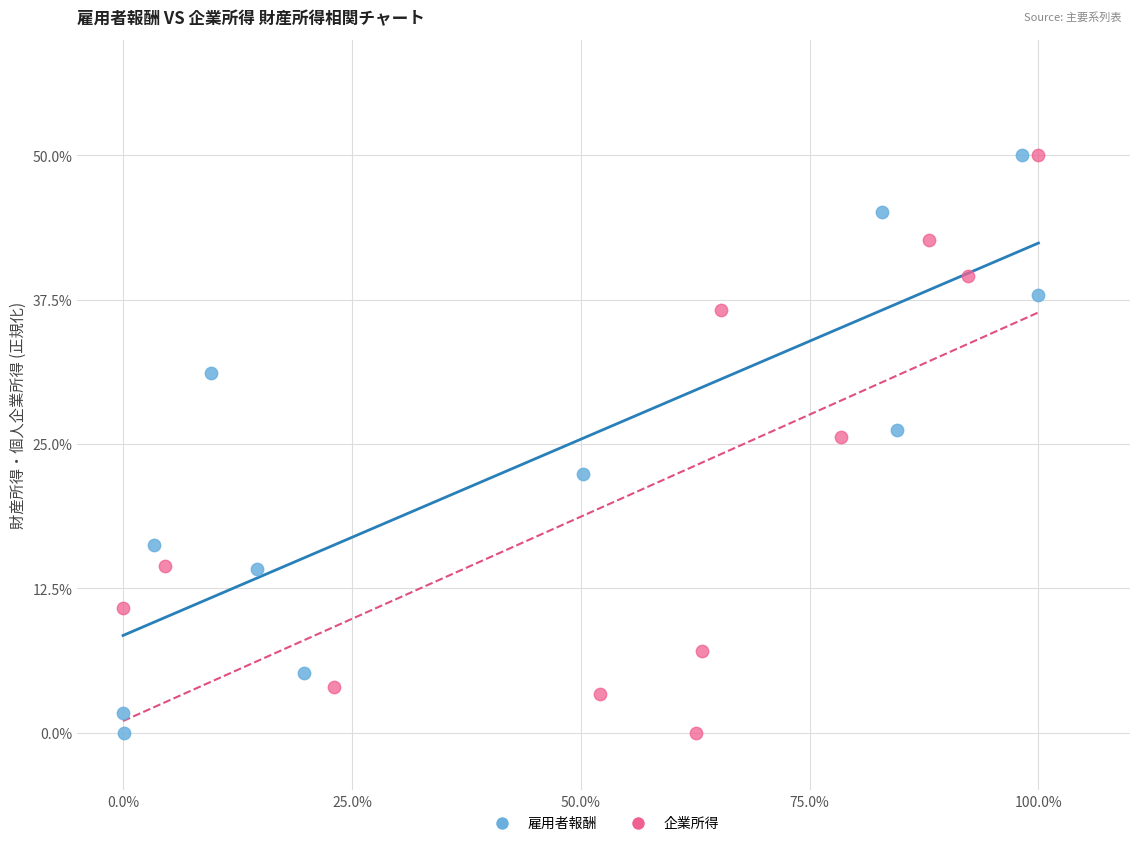

What are all the series names shown in the legend?

雇用者報酬, 企業所得